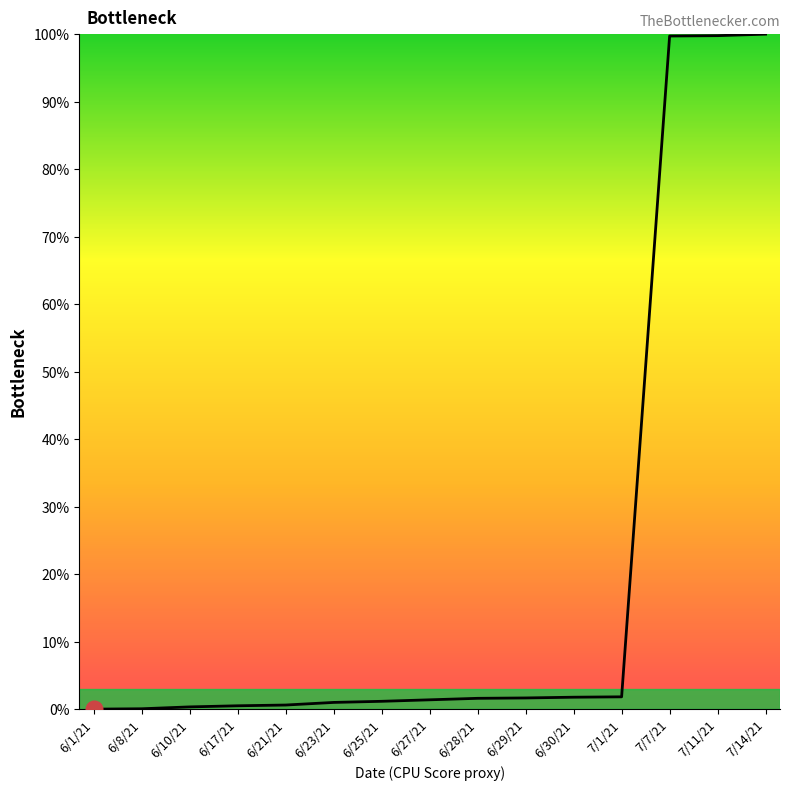

What is the change in value from 6/10/21 to 6/30/21?

+1.4